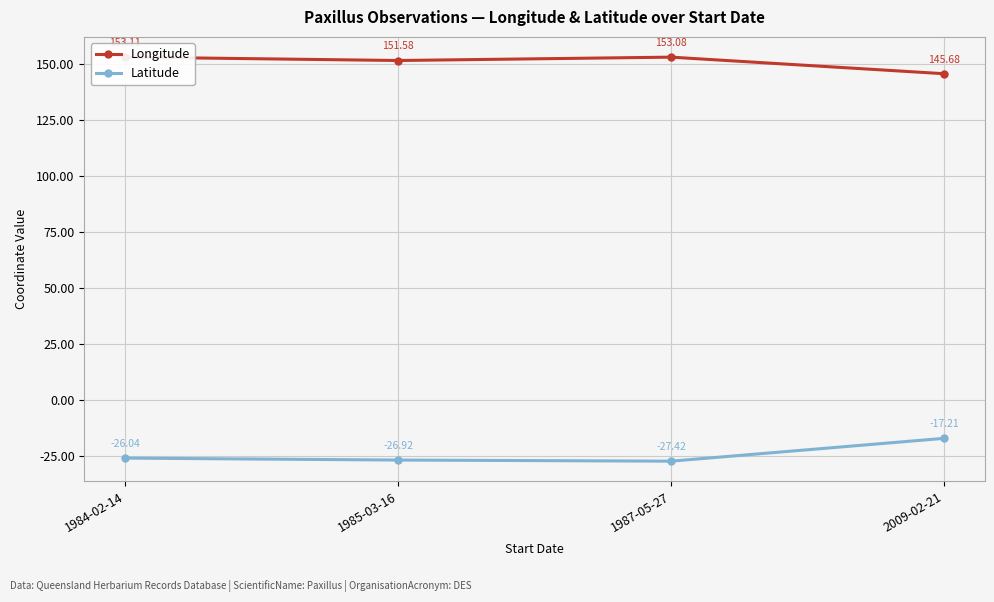

What is the label of the 3rd point from the right?

1985-03-16